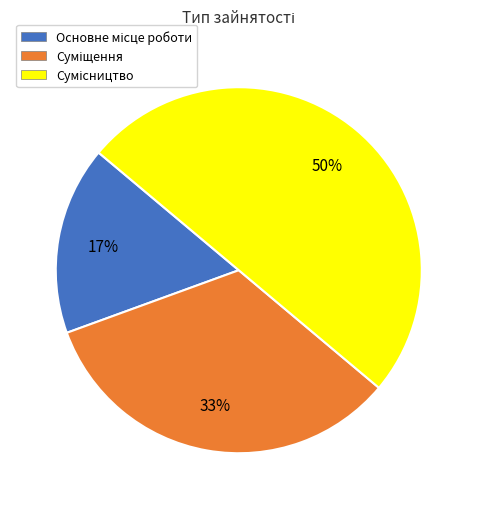

To the nearest percent, what is the average slice percentage?

33%